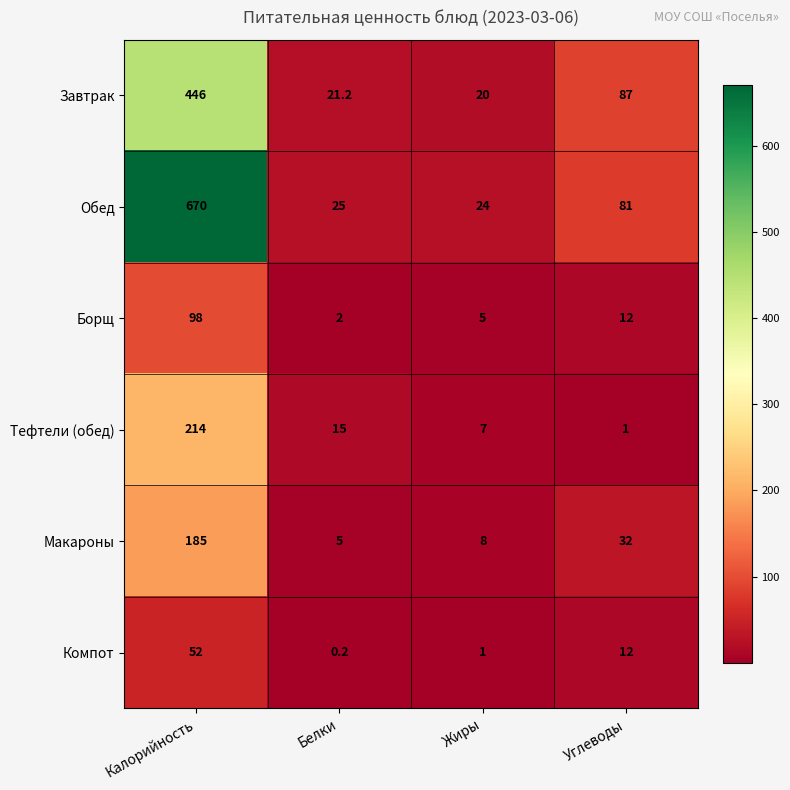

Between Жиры and Углеводы, which series saw the biggest shift?

Завтрак